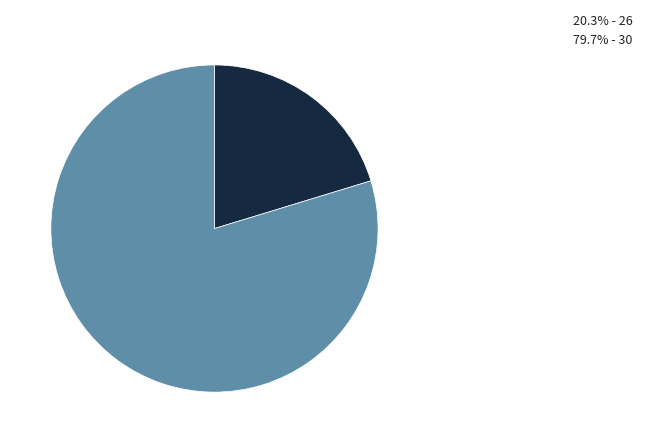

How many slices are in this pie chart?

2